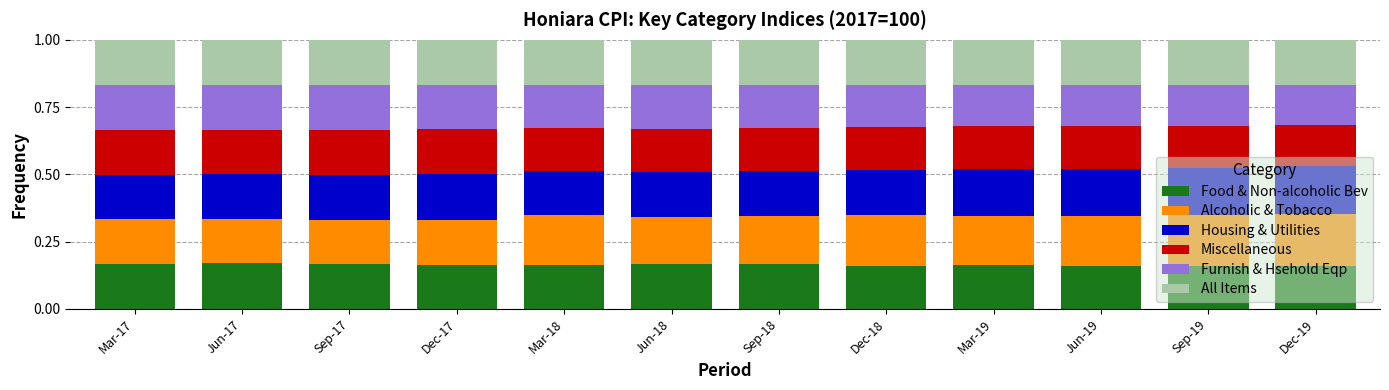

Is it true that Food & Non-alcoholic Bev equals 0.0 at Sep-19?

False